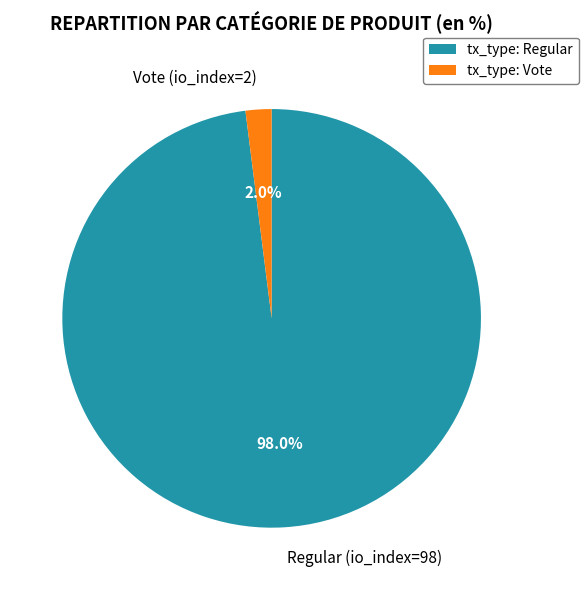

To the nearest percent, what is the combined percentage of Vote (io_index=2) and Regular (io_index=98)?

100%